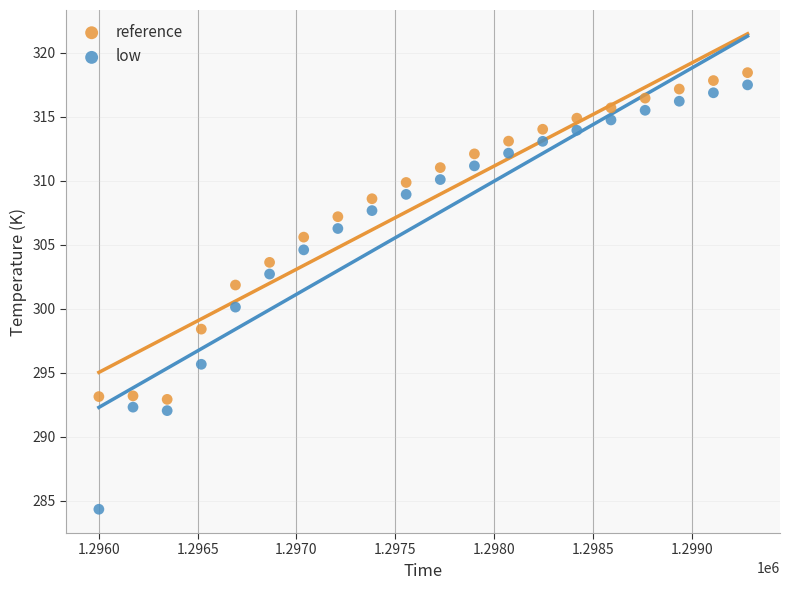

Which series reaches the minimum Y coordinate?

low